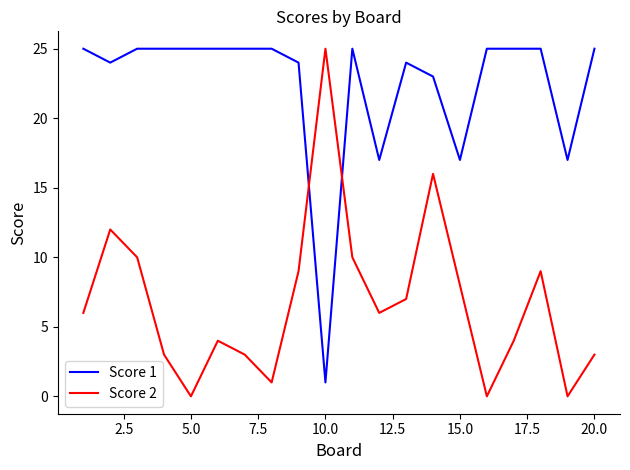

Which series ends up on top after the final intersection of Score 1 and Score 2?

Score 1